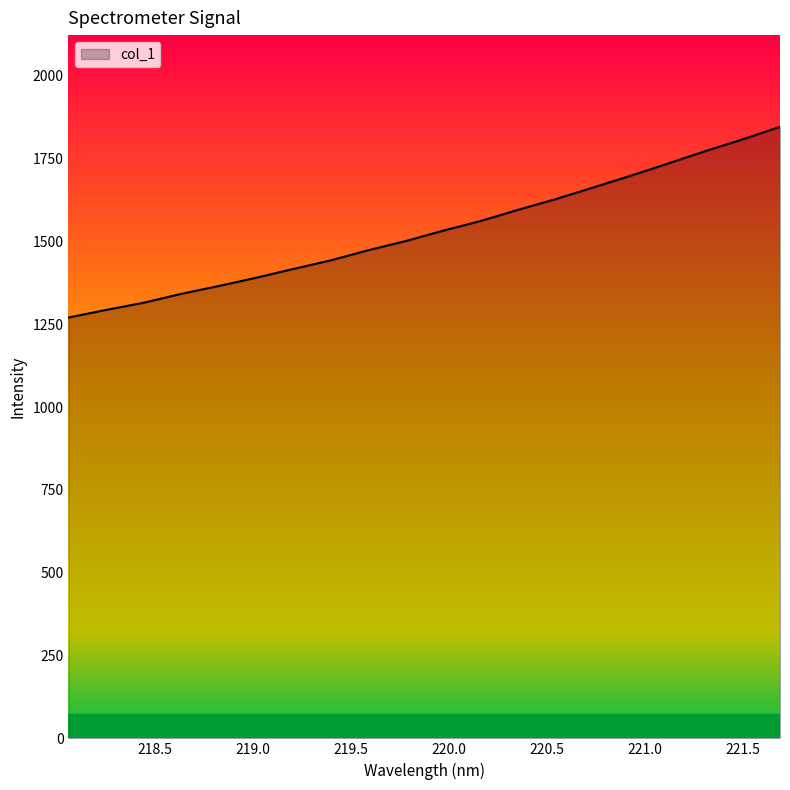

What is the average value?

1532.8